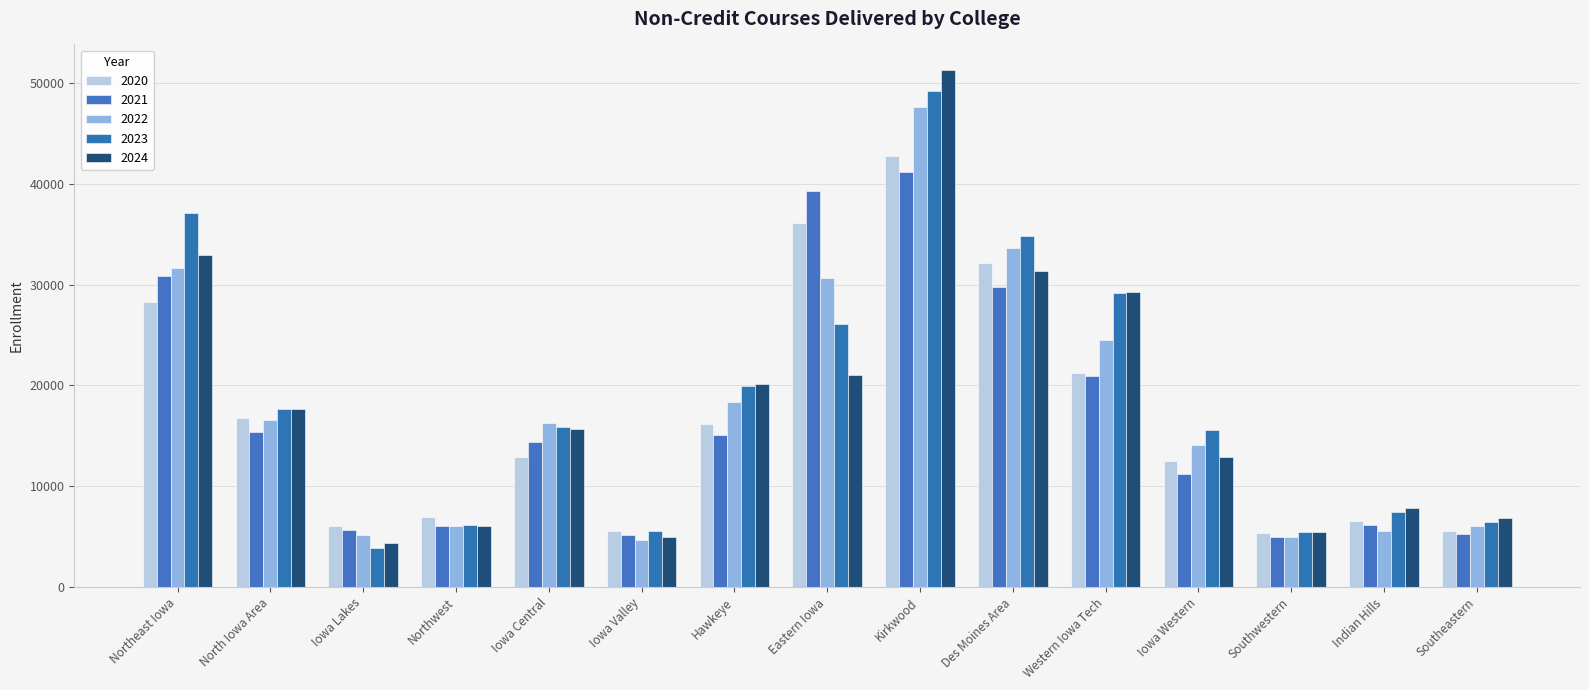

What is the difference between the maximum and minimum values in the 2024 series?

46950